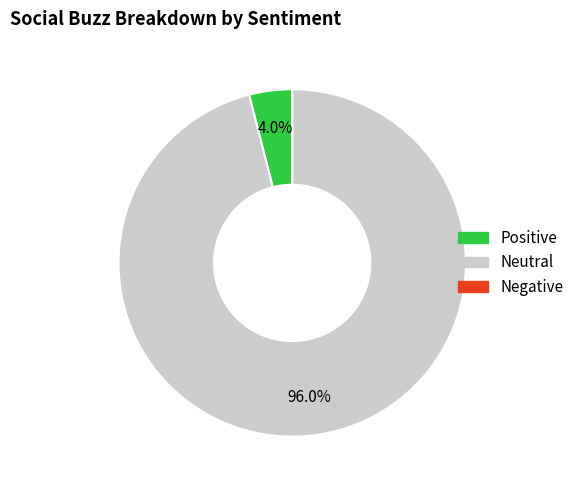

What is the majority slice?

Neutral